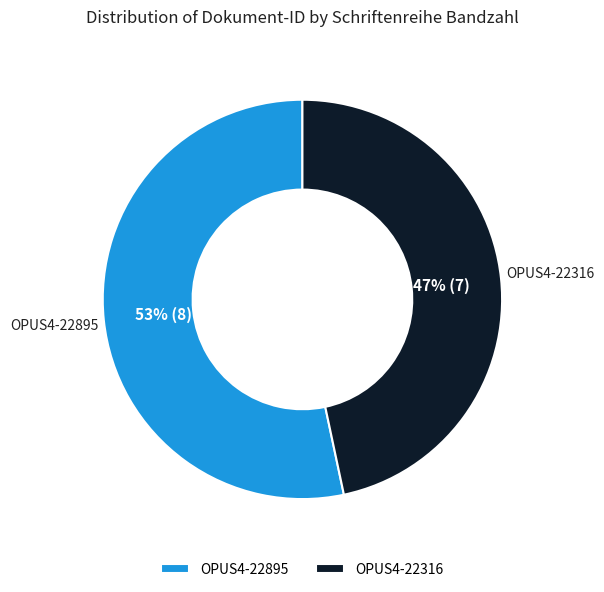

True or false: OPUS4-22316 accounts for 60% of the total.

False